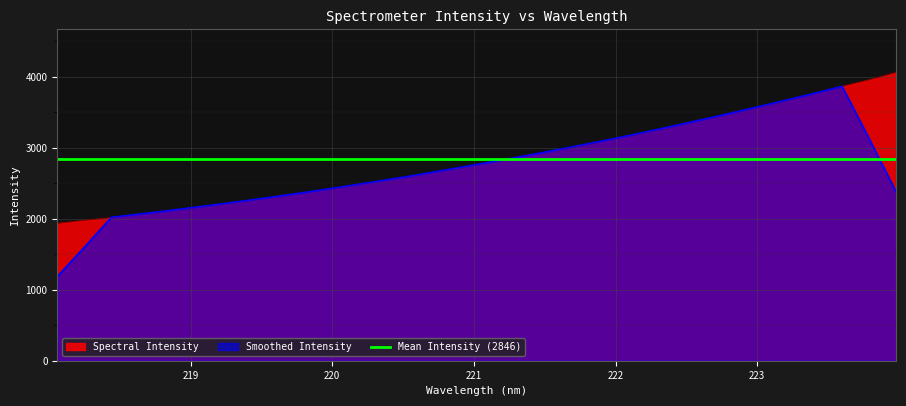

List the labels in order of value, largest first.

223.9802, 223.7895, 223.5987, 223.408, 223.2172, 223.0264, 222.8355, 222.6447, 222.4538, 222.263, 222.0721, 221.8812, 221.6902, 221.4993, 221.3083, 221.1174, 220.9264, 220.7354, 220.5444, 220.3533, 220.1623, 219.9712, 219.7801, 219.589, 219.3979, 219.2067, 219.0156, 218.8244, 218.6332, 218.442, 218.2508, 218.0596